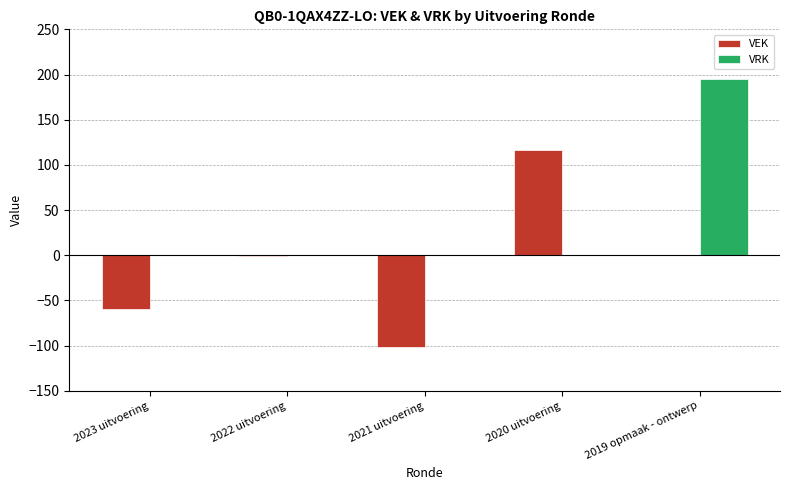

What is the maximum value shown in the chart?

195